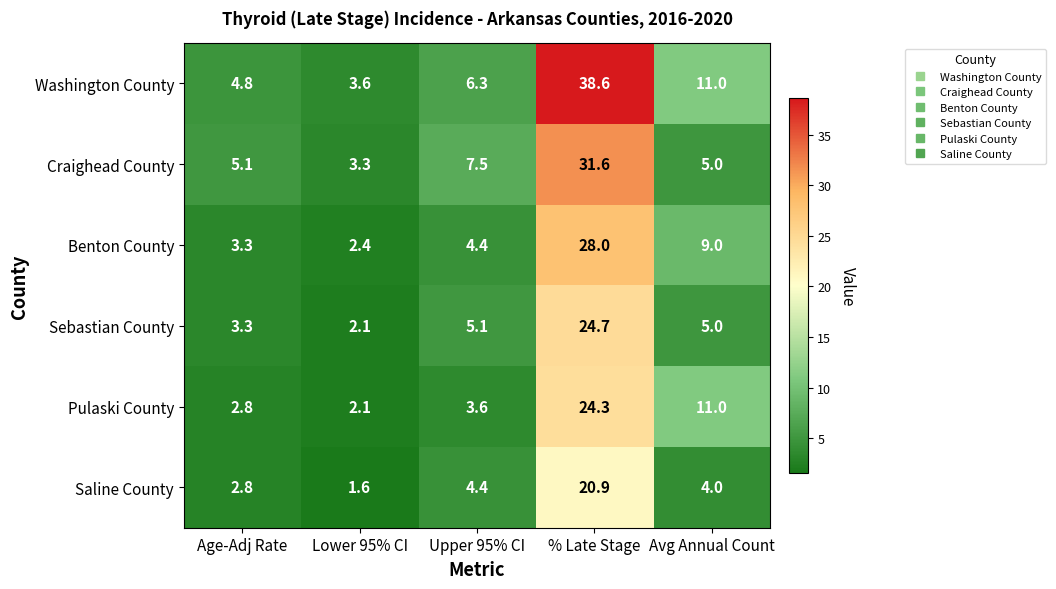

What is the minimum value shown in the chart?

1.6